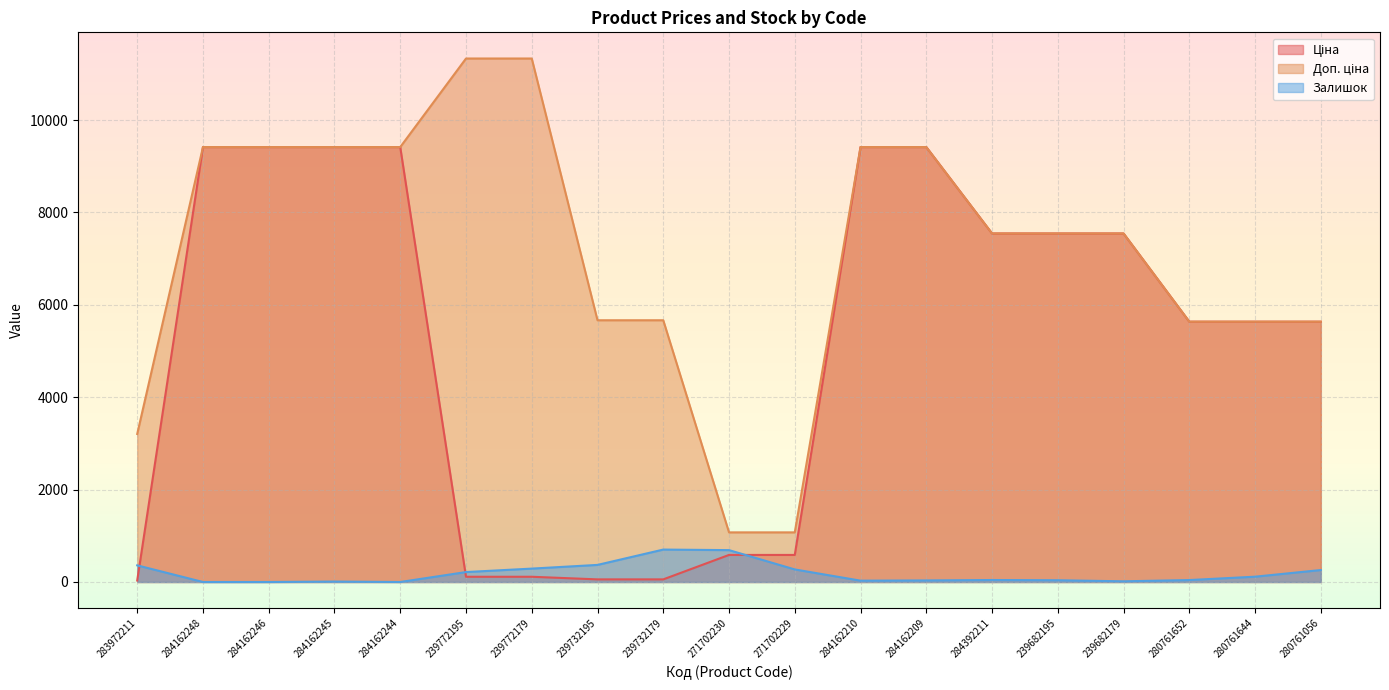

Which series changed the most between 239732195 and 239682179?

Ціна